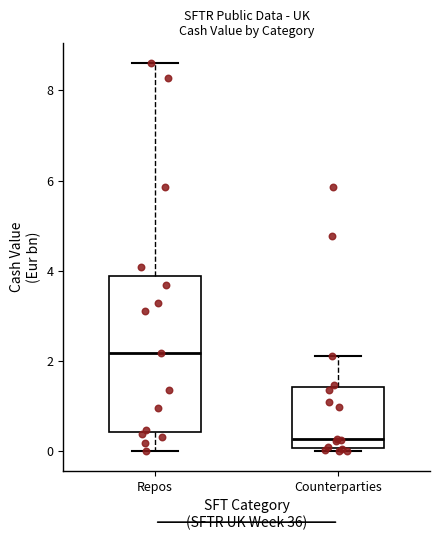

Comparing the boxes themselves (not the whiskers), which one is the tallest?

Repos